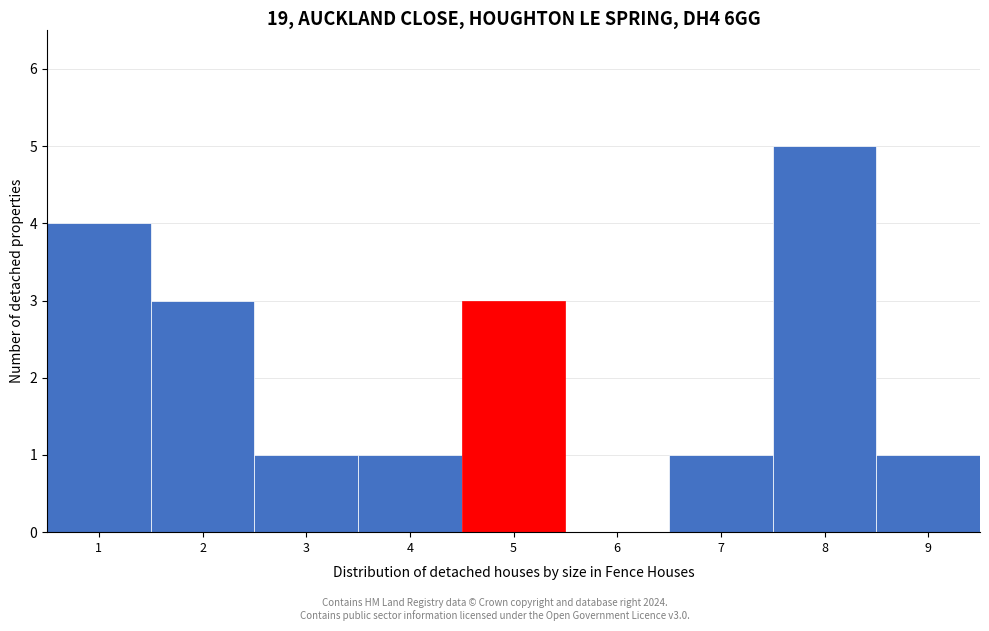

Reading left to right, list every bar in this chart as the range it spans on the x-axis followed by its height. The values are not printed on the chart, so give them approximately, as read against the axis.

0.5 to 1.5: 4
1.5 to 2.5: 3
2.5 to 3.5: 1
3.5 to 4.5: 1
4.5 to 5.5: 3
5.5 to 6.5: 0
6.5 to 7.5: 1
7.5 to 8.5: 5
8.5 to 9.5: 1